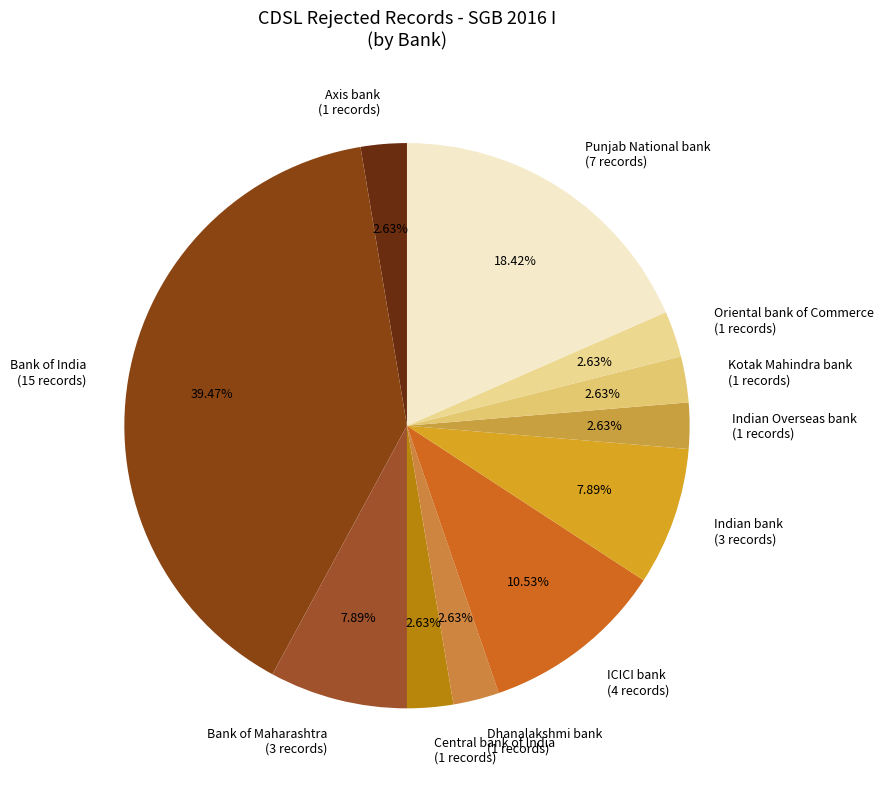

Count the number of slices in the pie.

11